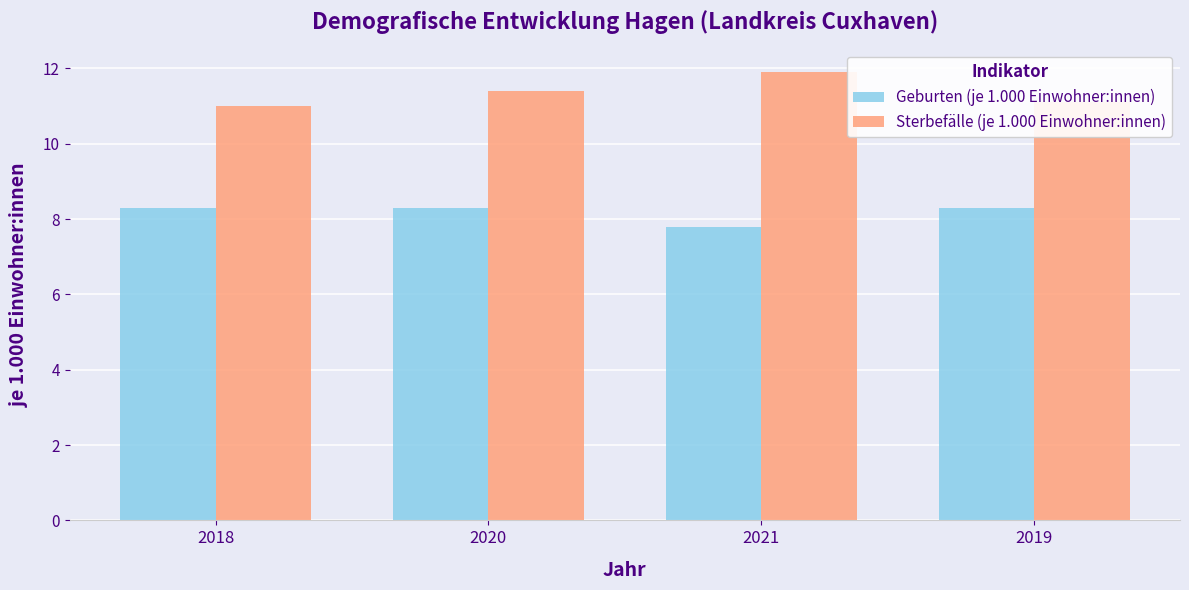

What is the difference between the highest and lowest values at 2019?

2.8